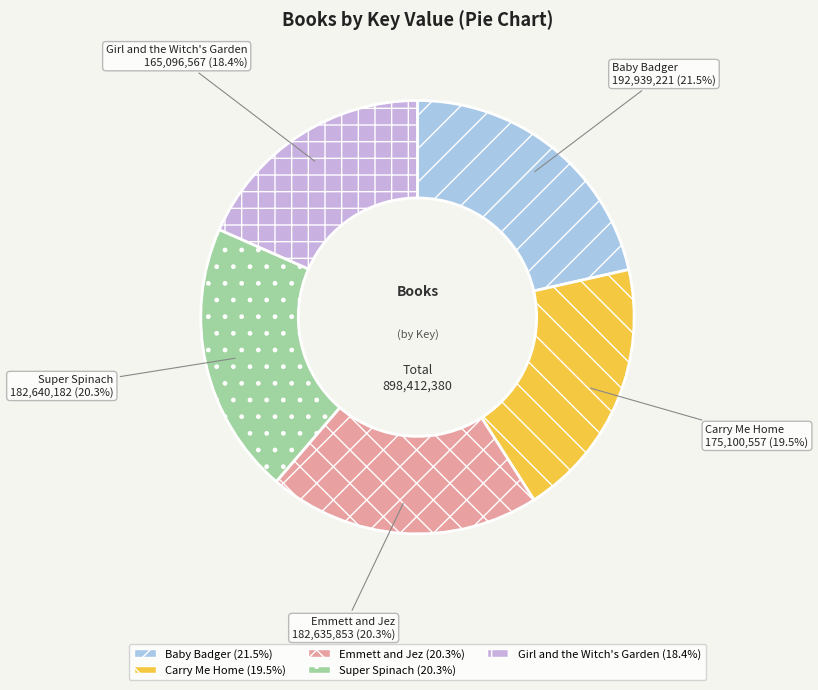

To the nearest percent, what portion does Emmett and Jez represent?

20%